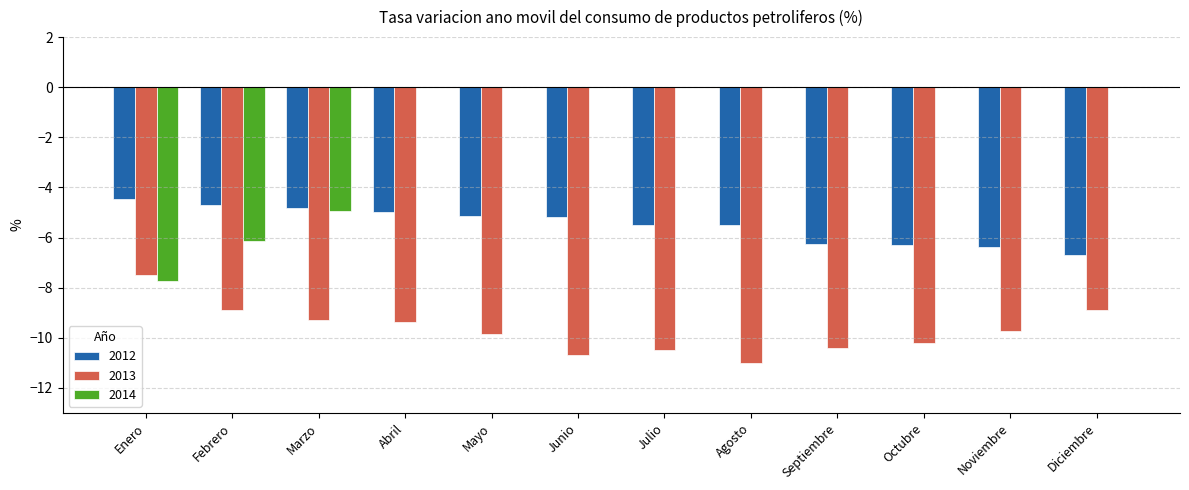

What is the sum of all 2013 values?

-116.3